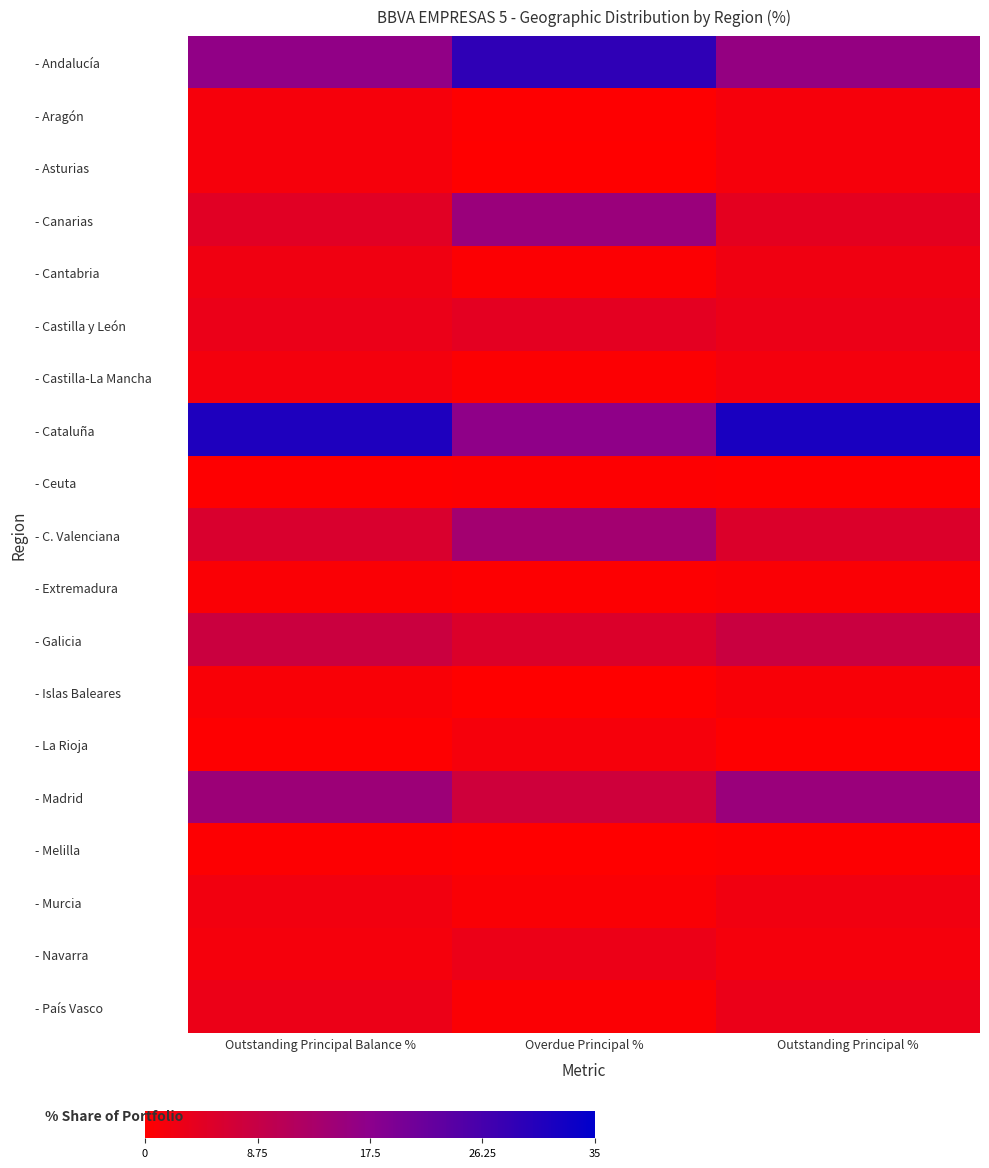

Rank the series at Outstanding Principal % from lowest to highest value.

- La Rioja, - Ceuta, - Melilla, - Extremadura, - Islas Baleares, - Aragón, - Asturias, - Navarra, - Castilla-La Mancha, - Murcia, - Cantabria, - Castilla y León, - País Vasco, - Canarias, - C. Valenciana, - Galicia, - Madrid, - Andalucía, - Cataluña